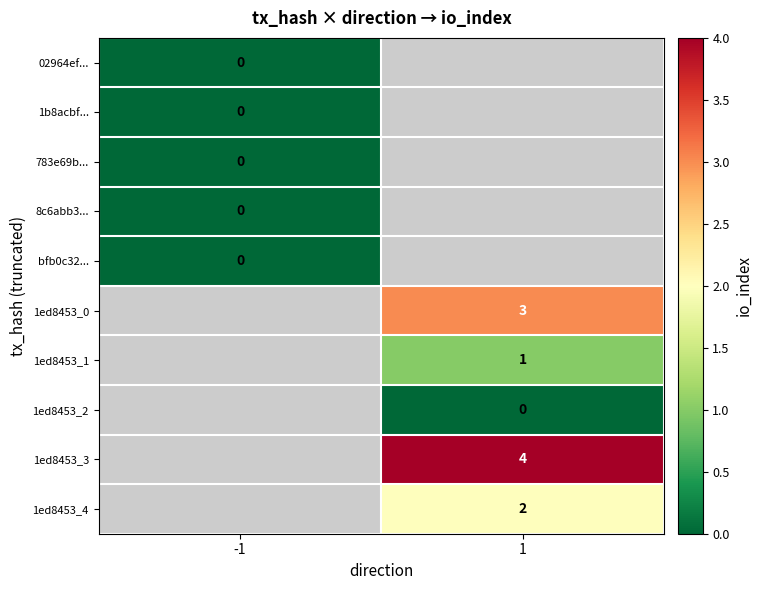

What is the maximum value shown in the chart?

4.0